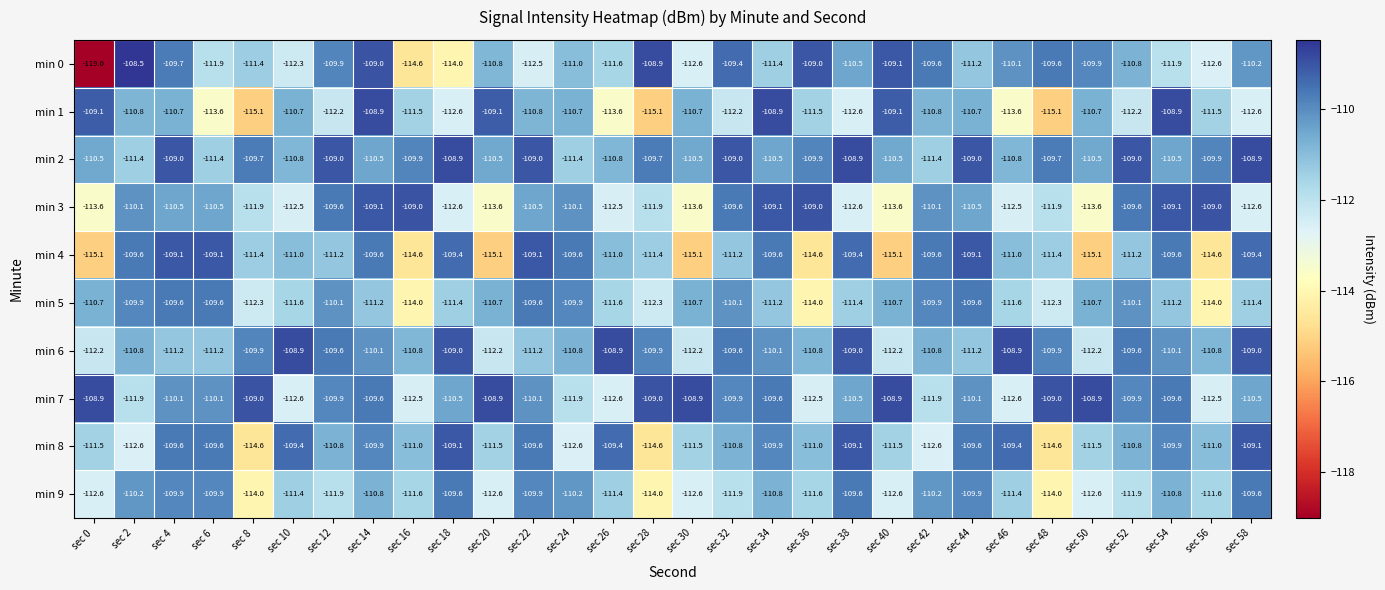

At sec 48, list the series in order from largest to smallest.

min 7, min 0, min 2, min 6, min 4, min 3, min 5, min 9, min 8, min 1